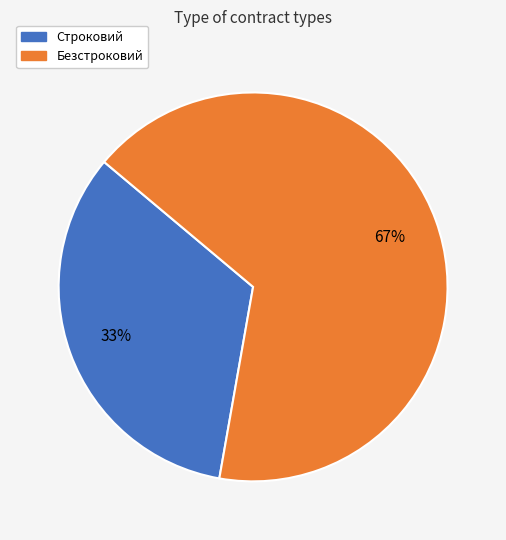

Which category has the biggest portion of the pie?

Безстроковий